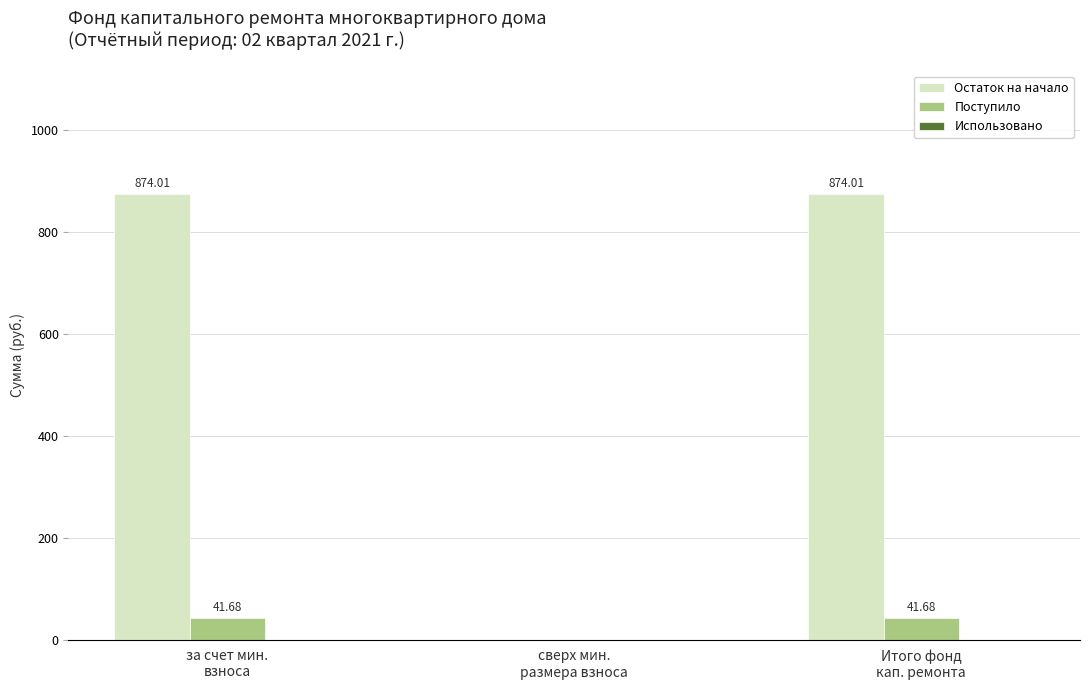

Which series has the largest total across all categories?

Остаток на начало